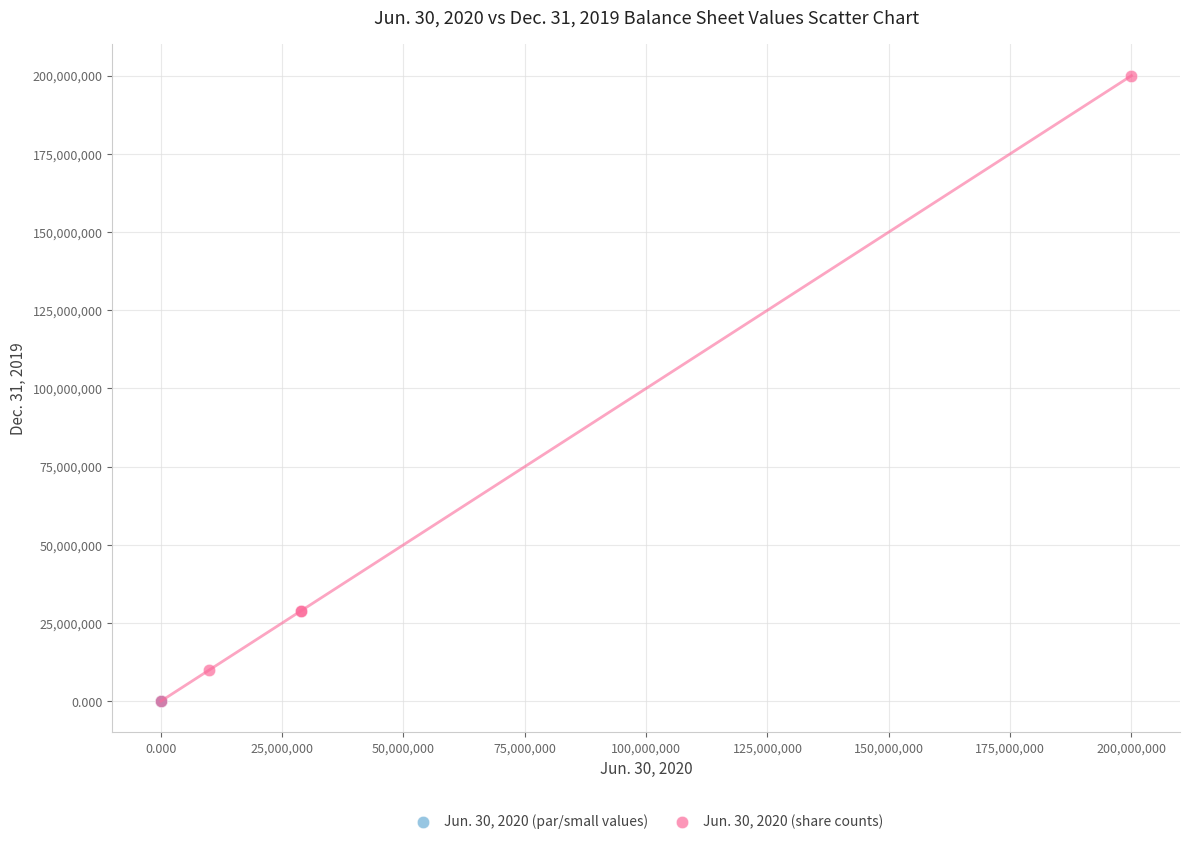

Which series has the widest spread of Y values?

Jun. 30, 2020 (share counts)